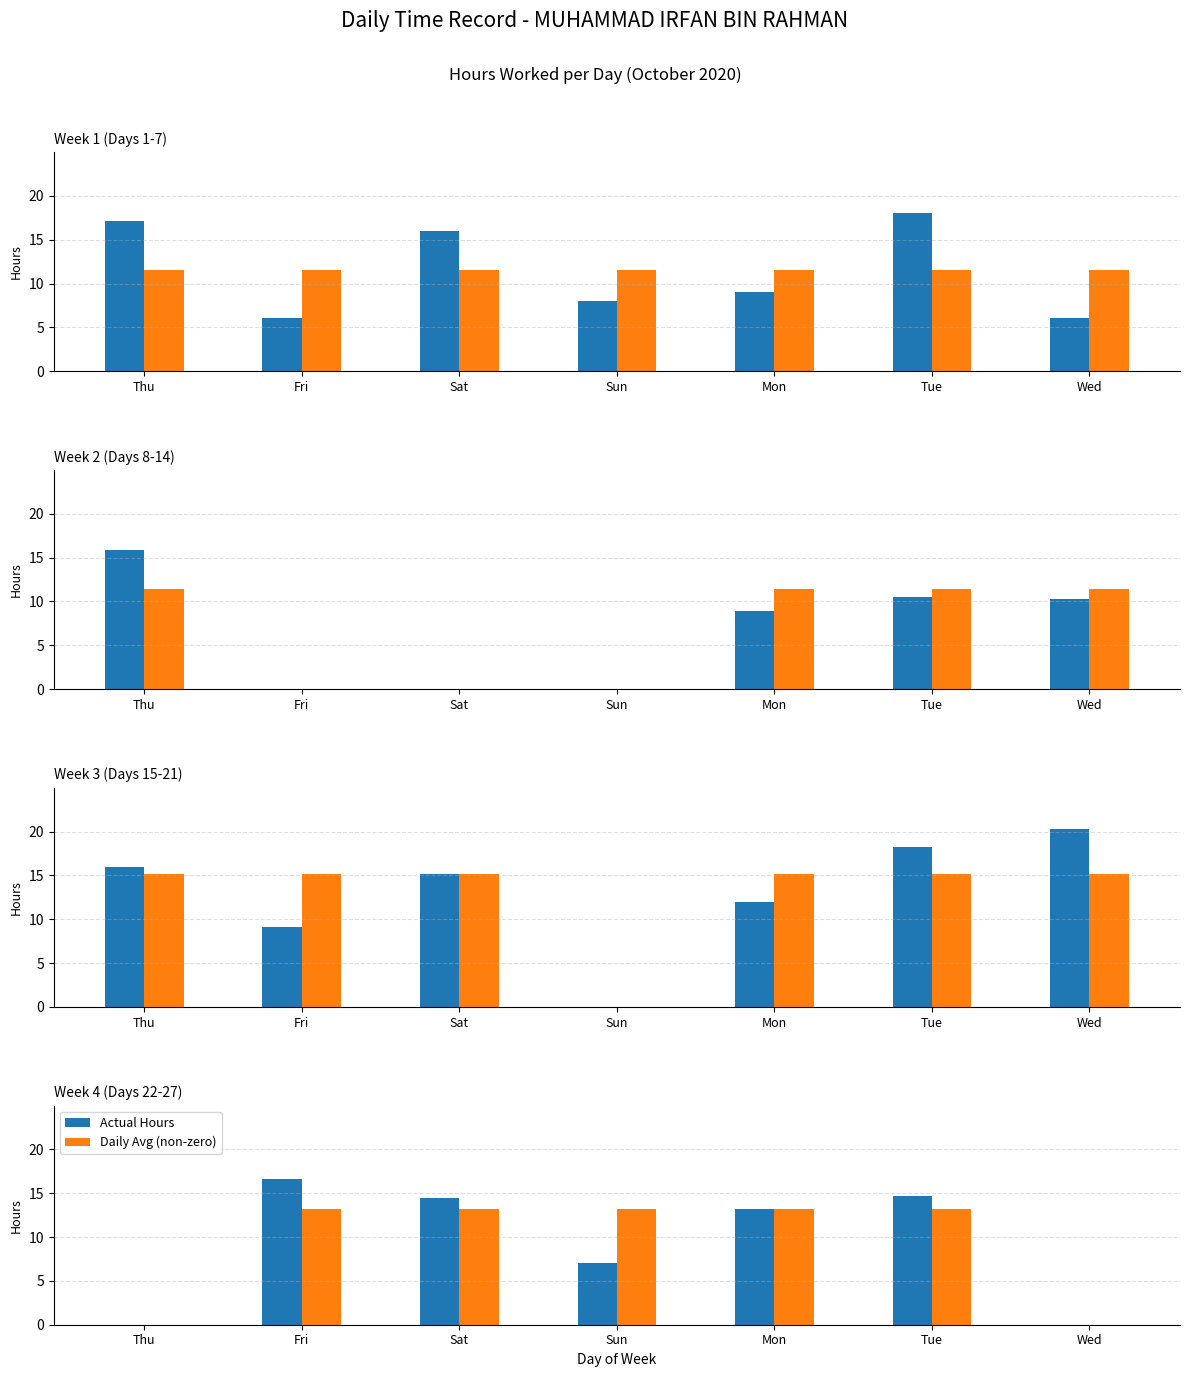

The value of Daily Avg (non-zero) at Mon is 8.1. True or false?

False